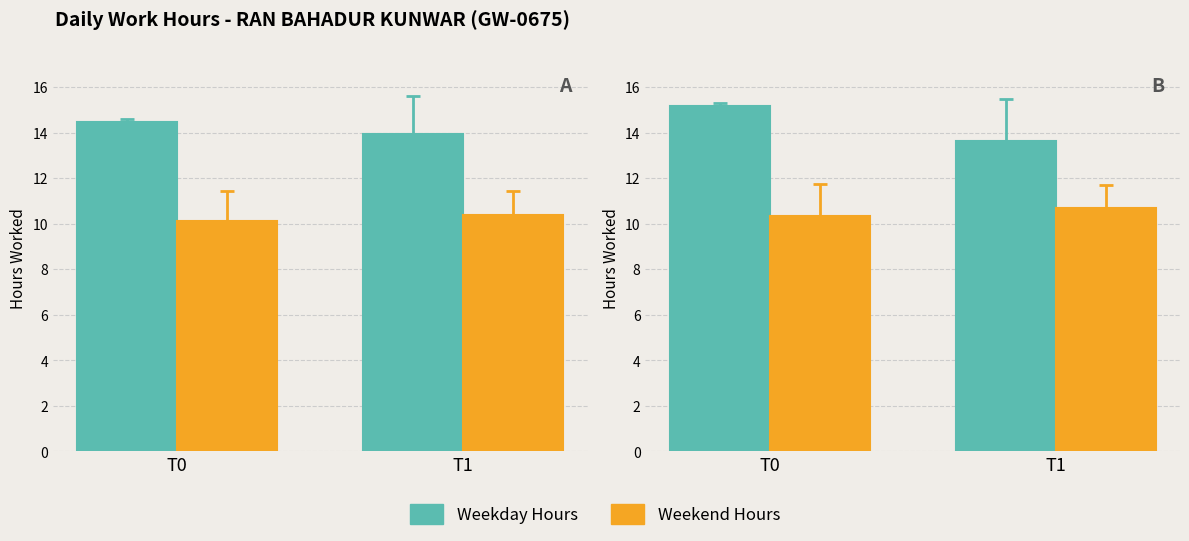

What is the sum of the Weekday Hours values at T0 and T1?

28.8